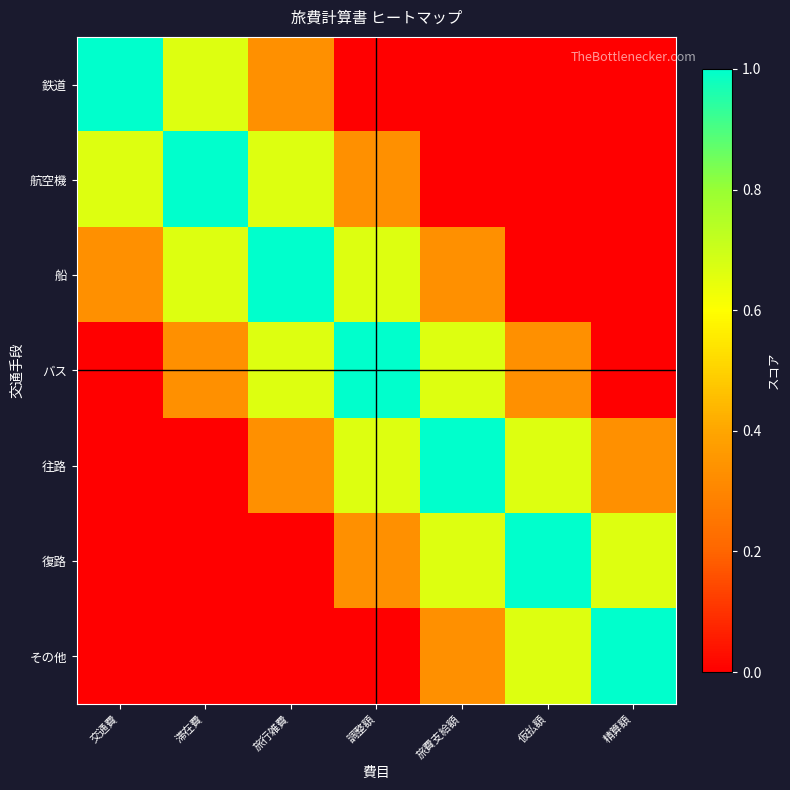

Reading right to left, extract all data points from this chart.

鉄道: 精算額=0.0	仮払額=0.0	旅費支給額=0.0	調整額=0.0	旅行雑費=0.3	滞在費=0.7	交通費=1.0
航空機: 精算額=0.0	仮払額=0.0	旅費支給額=0.0	調整額=0.3	旅行雑費=0.7	滞在費=1.0	交通費=0.7
船: 精算額=0.0	仮払額=0.0	旅費支給額=0.3	調整額=0.7	旅行雑費=1.0	滞在費=0.7	交通費=0.3
バス: 精算額=0.0	仮払額=0.3	旅費支給額=0.7	調整額=1.0	旅行雑費=0.7	滞在費=0.3	交通費=0.0
往路: 精算額=0.3	仮払額=0.7	旅費支給額=1.0	調整額=0.7	旅行雑費=0.3	滞在費=0.0	交通費=0.0
復路: 精算額=0.7	仮払額=1.0	旅費支給額=0.7	調整額=0.3	旅行雑費=0.0	滞在費=0.0	交通費=0.0
その他: 精算額=1.0	仮払額=0.7	旅費支給額=0.3	調整額=0.0	旅行雑費=0.0	滞在費=0.0	交通費=0.0